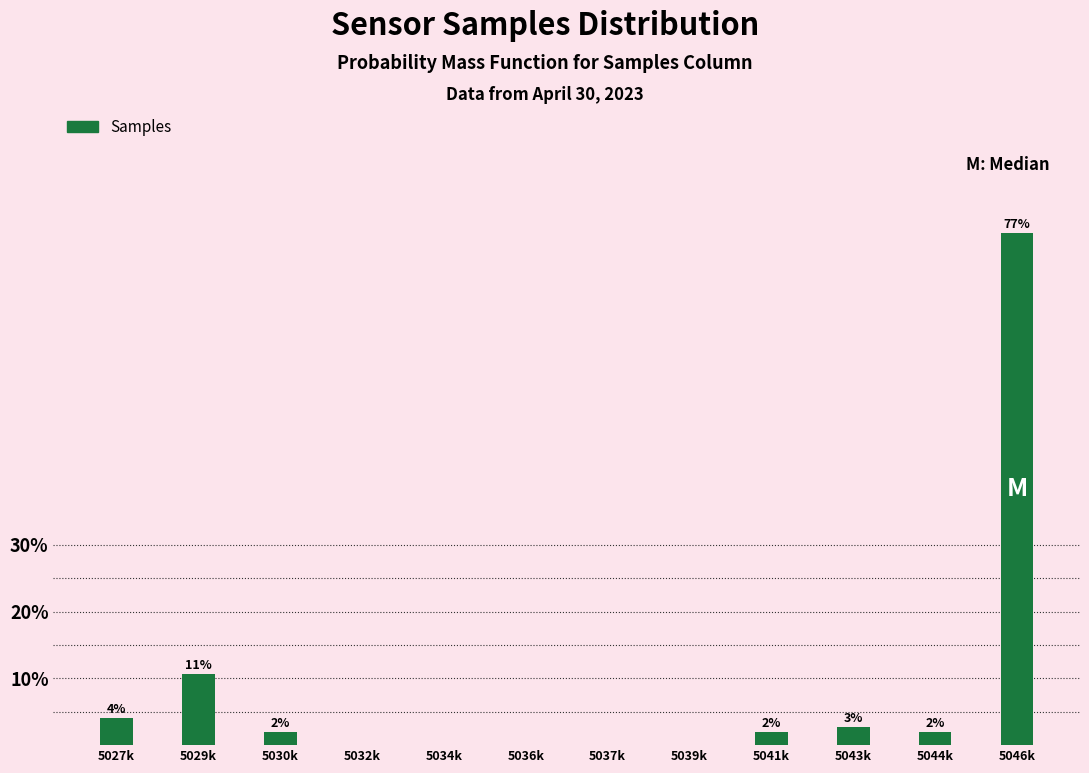

True or false: the data shows 2.0 at 5041k.

True